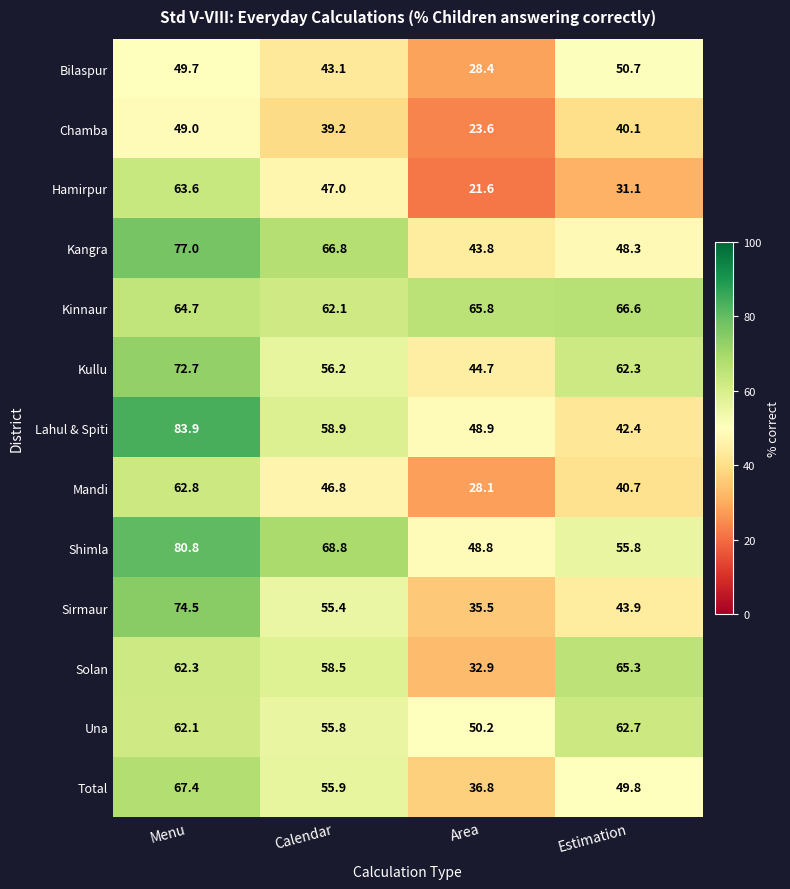

What is the approximate value of Kullu at Calendar?

56.2